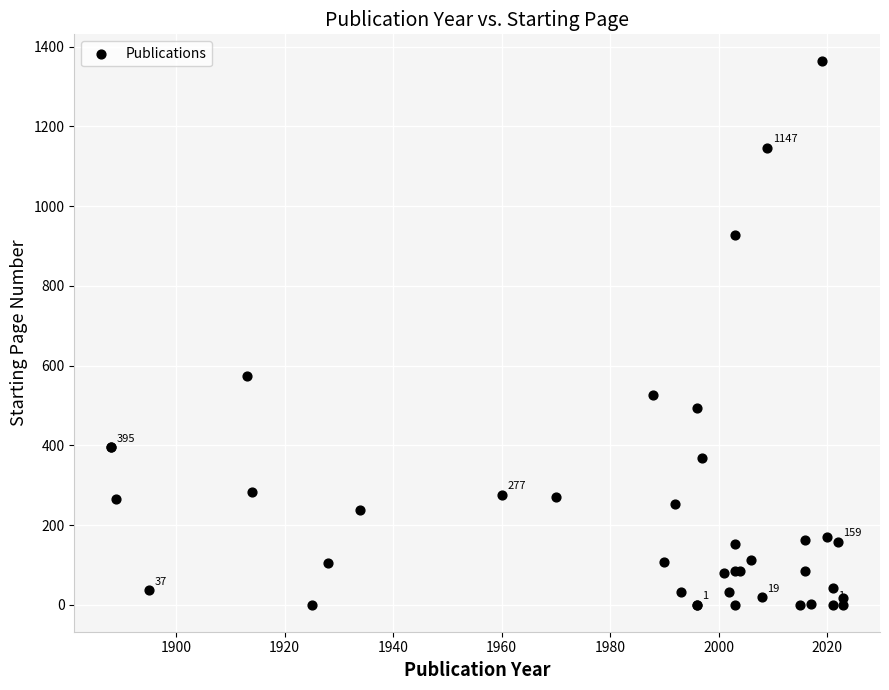

What Y value in the scatter plot is closest to 682?

573